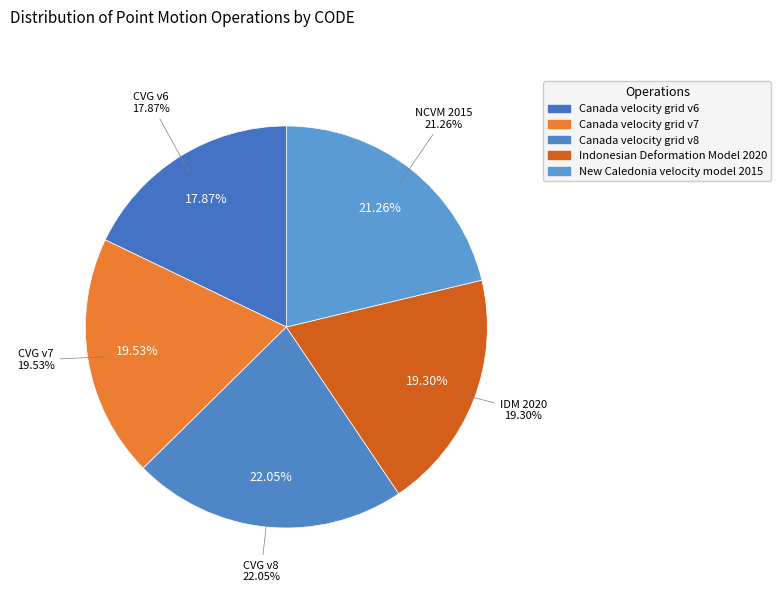

What is the smallest slice in the pie chart?

Canada velocity grid v6